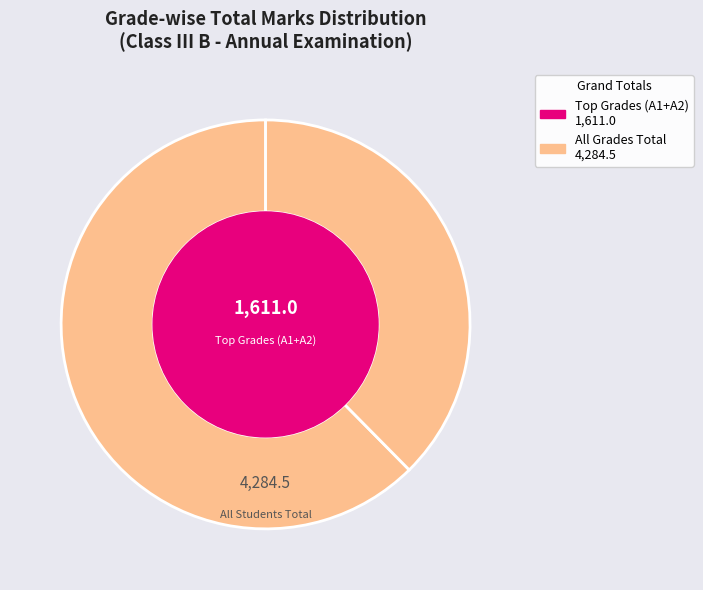

Is there a majority slice in this chart?

No